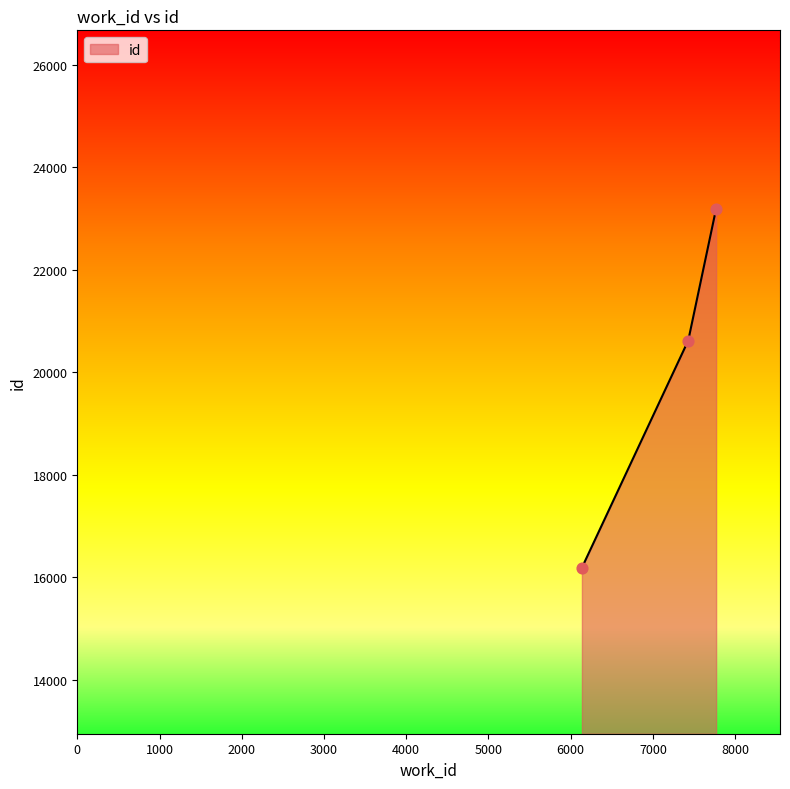

What is the difference between the maximum and minimum values?

7002